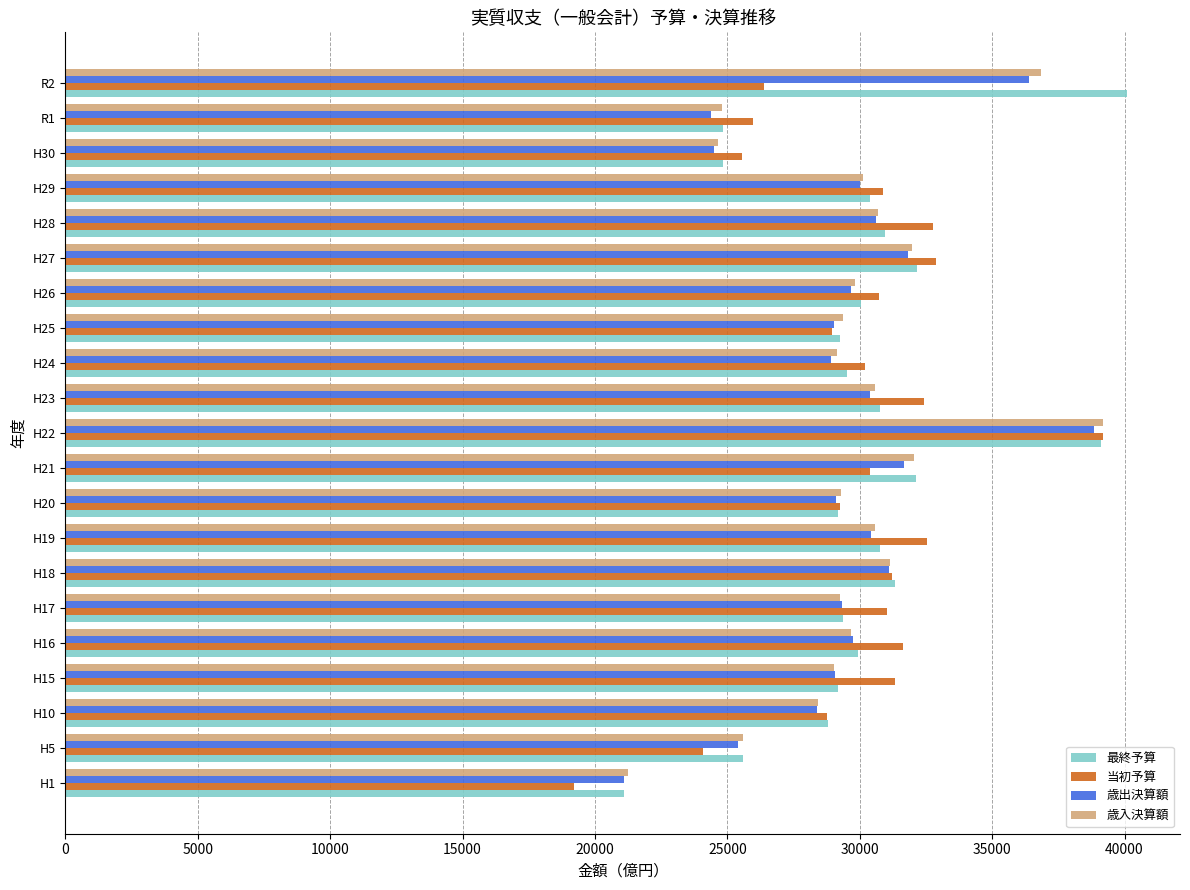

What is the sum of all 当初予算 values?

625302.7